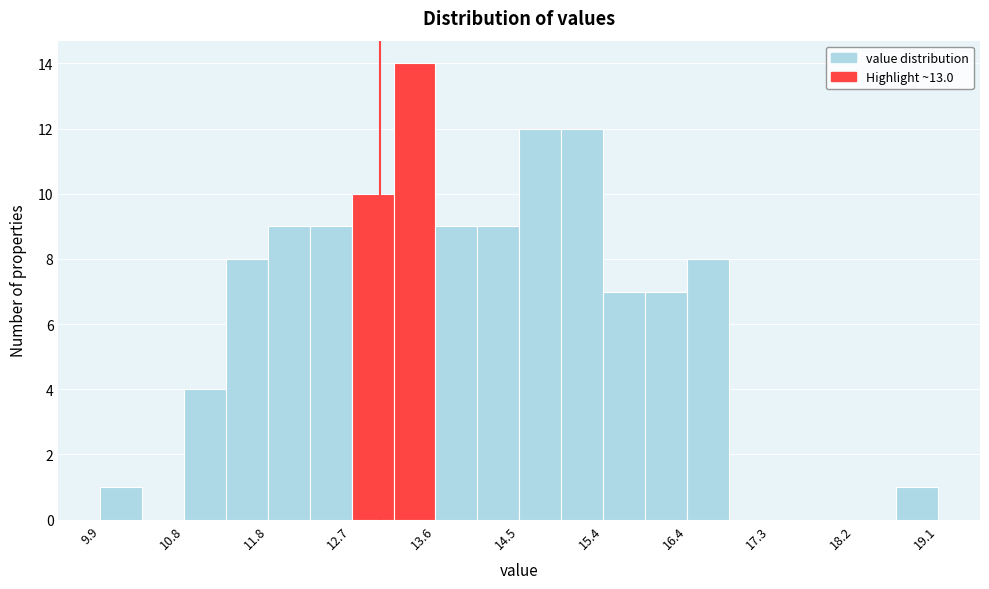

Reading left to right, list every bar in this chart as the range it spans on the x-axis followed by its height. Neither the bar edges nor the heights are printed on the chart, so give them approximately, as read against the axes.

9.93 to 10.39: 1
10.39 to 10.85: 0
10.85 to 11.31: 4
11.31 to 11.77: 8
11.77 to 12.23: 9
12.23 to 12.69: 9
12.69 to 13.15: 10
13.15 to 13.61: 14
13.61 to 14.07: 9
14.07 to 14.53: 9
14.53 to 14.99: 12
14.99 to 15.45: 12
15.45 to 15.91: 7
15.91 to 16.37: 7
16.37 to 16.83: 8
16.83 to 17.29: 0
17.29 to 17.75: 0
17.75 to 18.21: 0
18.21 to 18.67: 0
18.67 to 19.13: 1